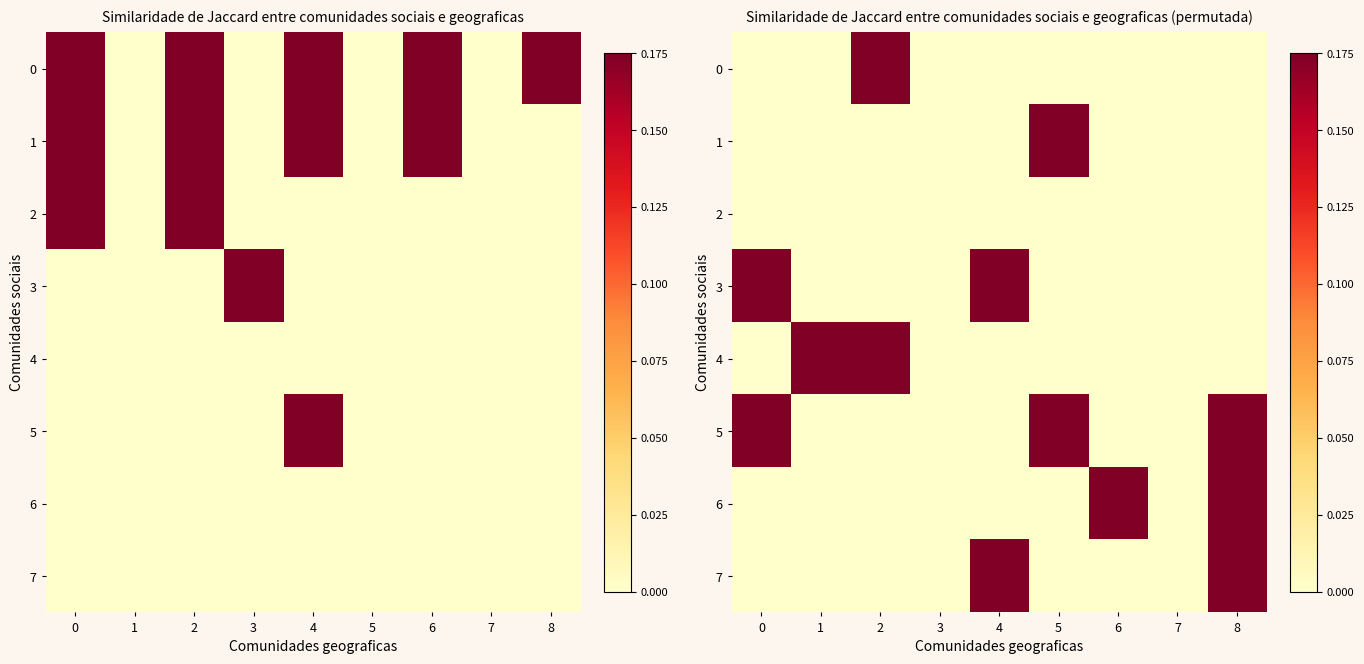

True or false: 0 has a value of 0.1 at 5.

False